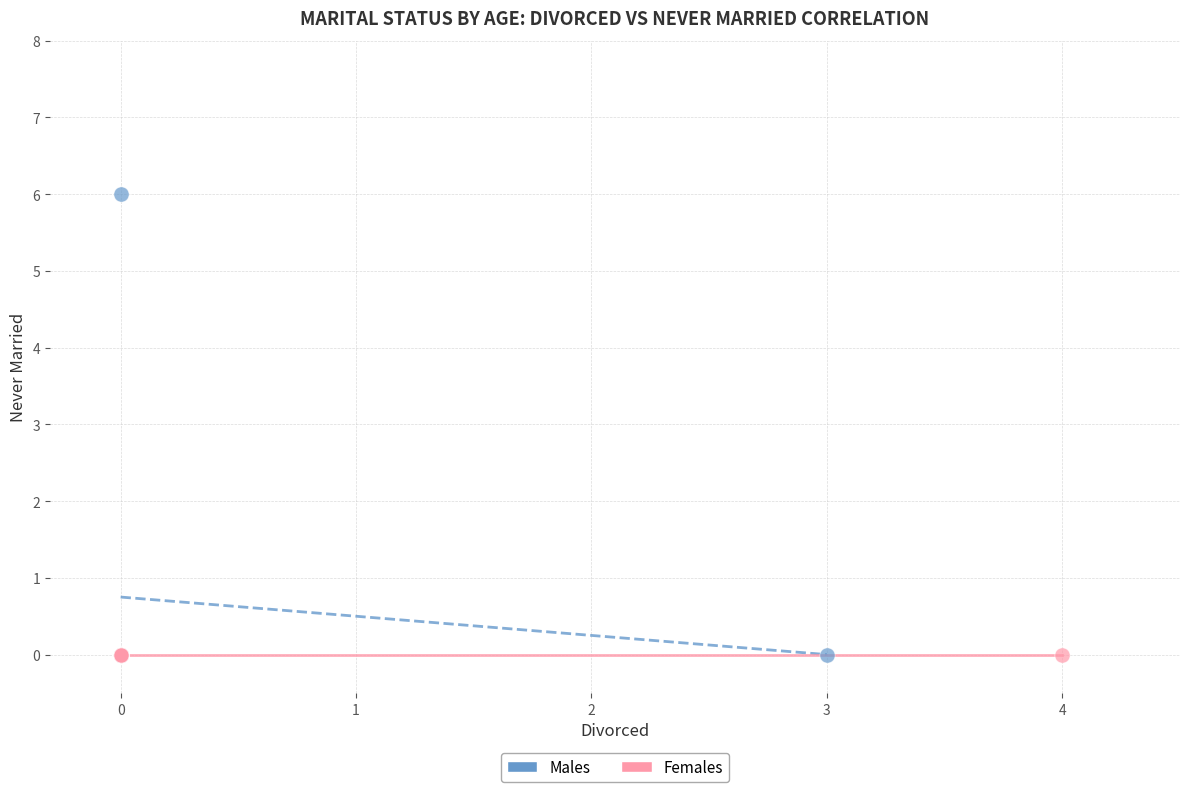

What are all the series names shown in the legend?

Males, Females